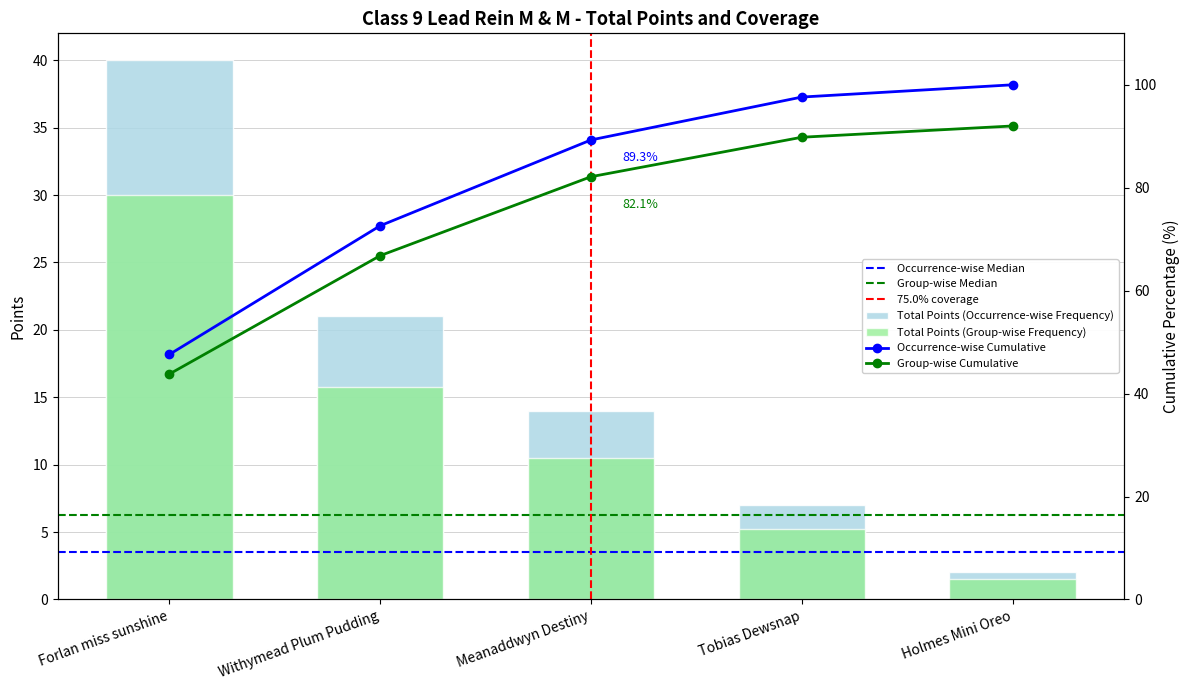

What is the sum of the values at Withymead Plum Pudding and Meanaddwyn Destiny?

35